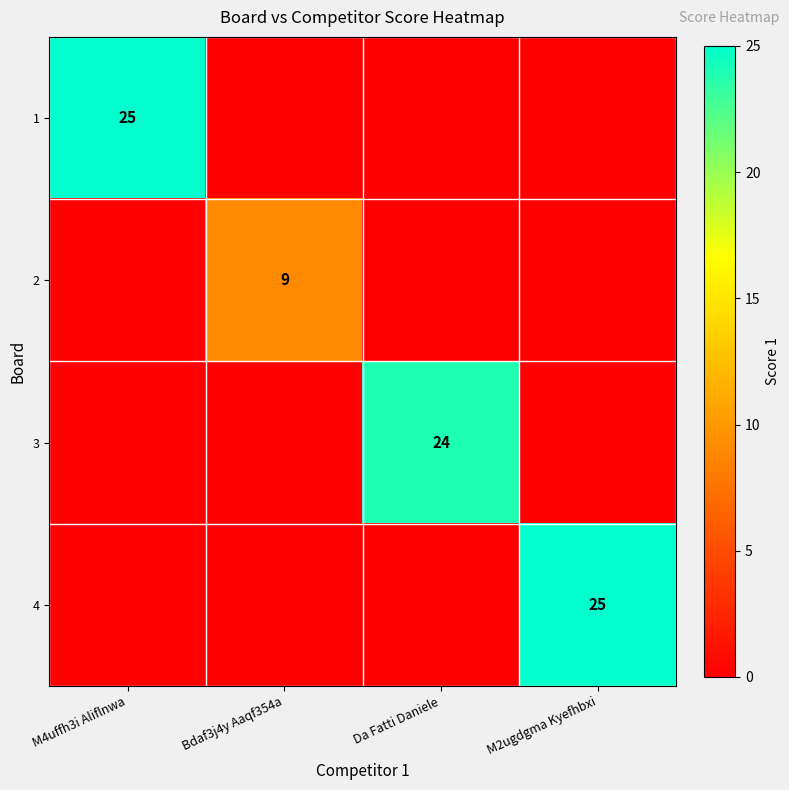

Which category has the lowest value in the 3 series?

M4uffh3i Aliflnwa